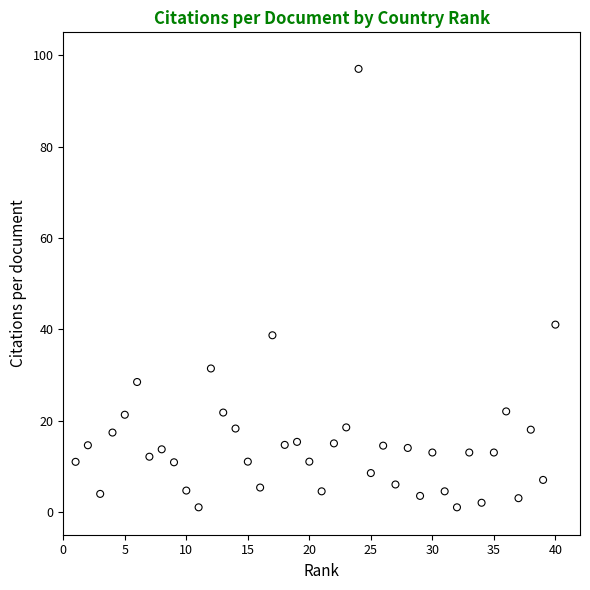

What is the range of X values (max minus min)?

39.0